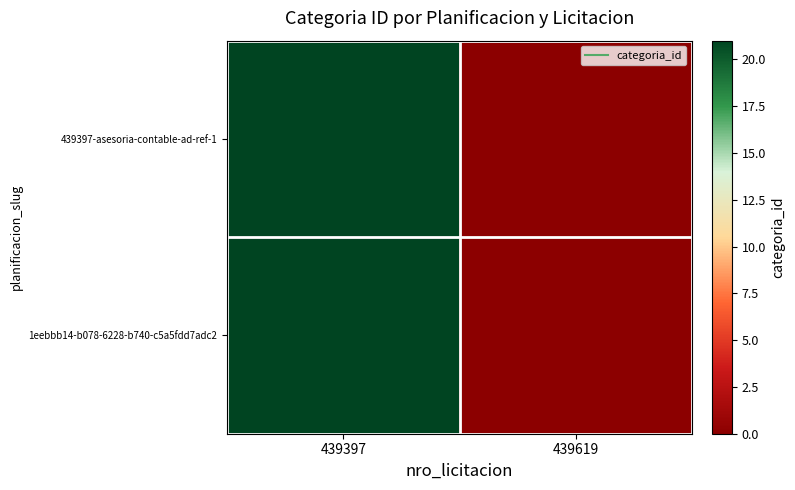

At which category does the chart reach its minimum across all series?

439619